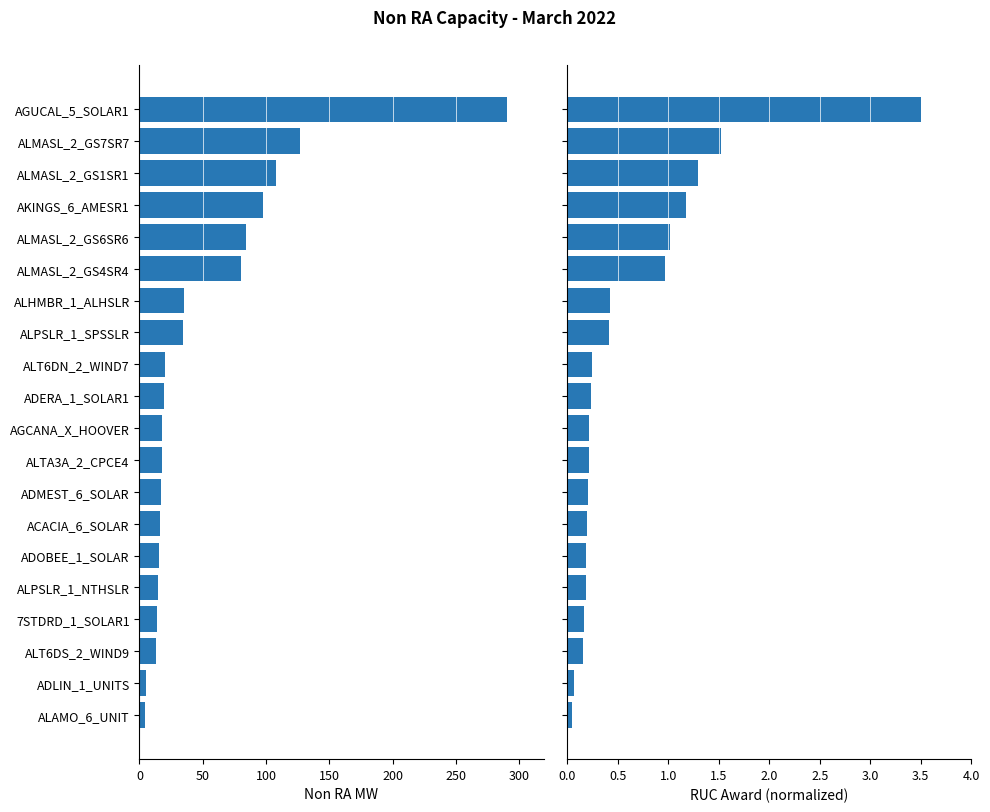

Which series changed the most between AGCANA_X_HOOVER and ADOBEE_1_SOLAR?

Non RA MW